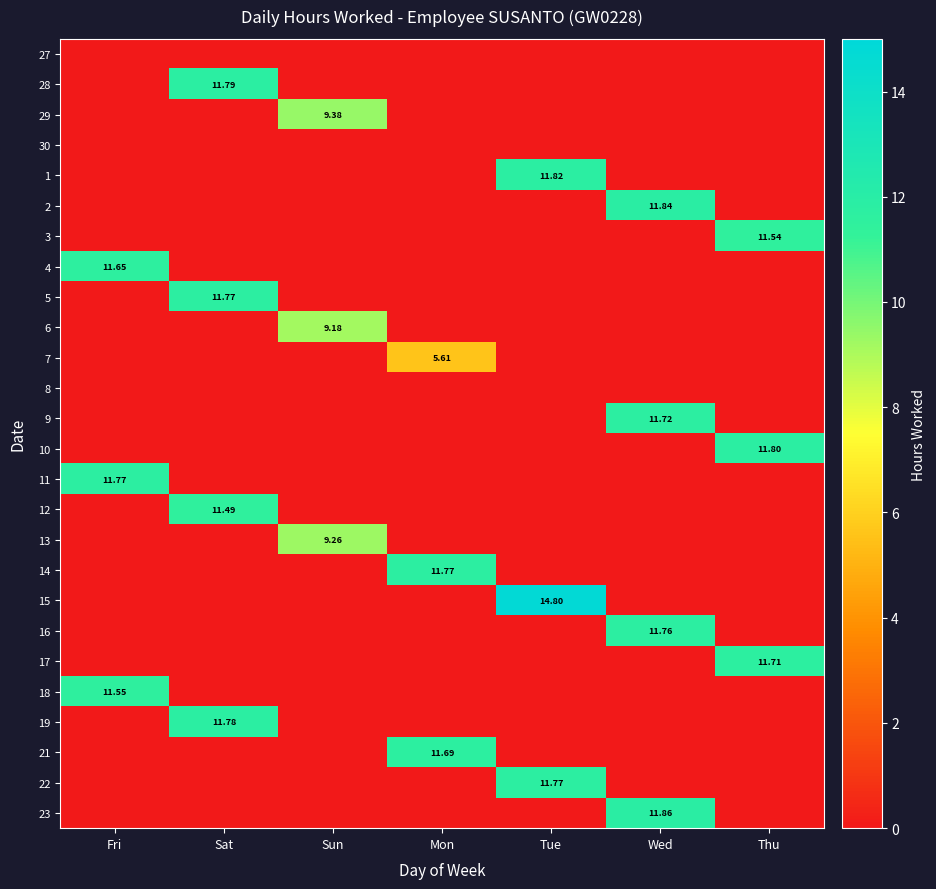

List the labels in order of 3 value, largest first.

Thu, Fri, Sat, Sun, Mon, Tue, Wed